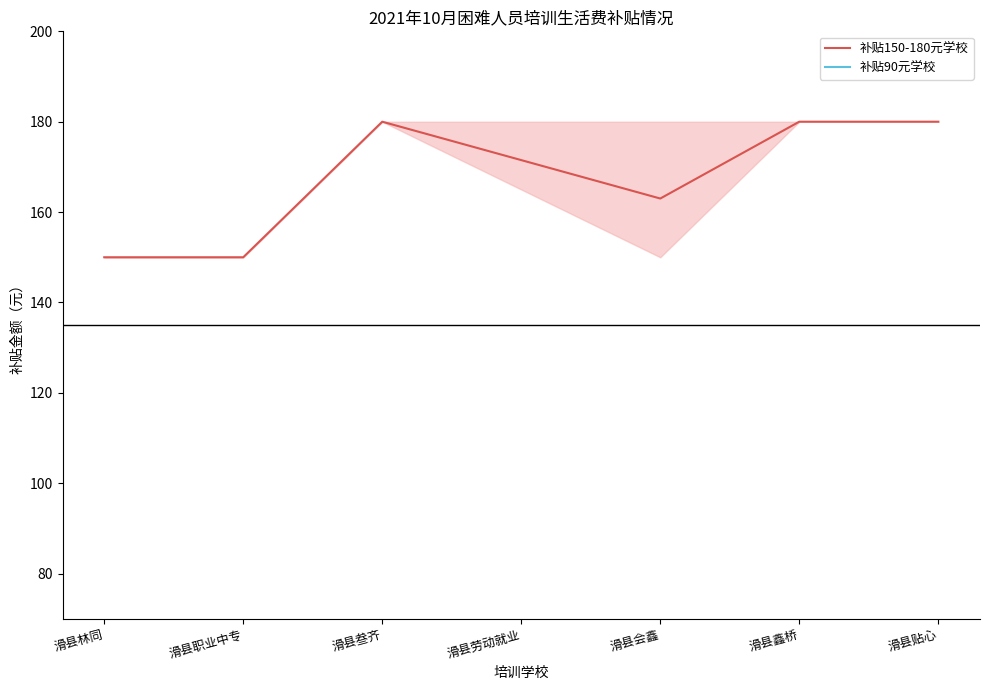

Reading left to right, what are all the values shown in this chart?

150	150	180	163	180	180